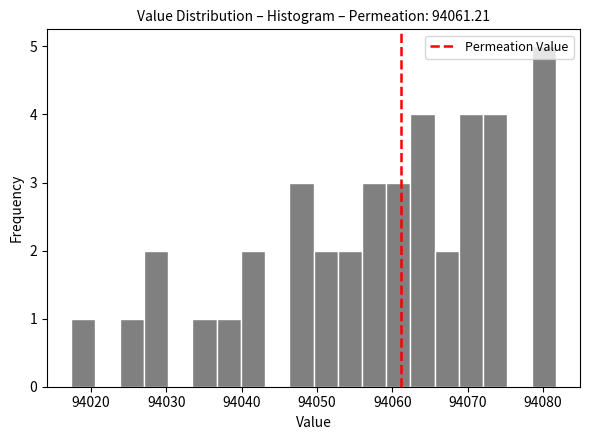

Around what value on the x-axis is the tallest bar? Give the approximate position of its centre, as read against the axis.

94080